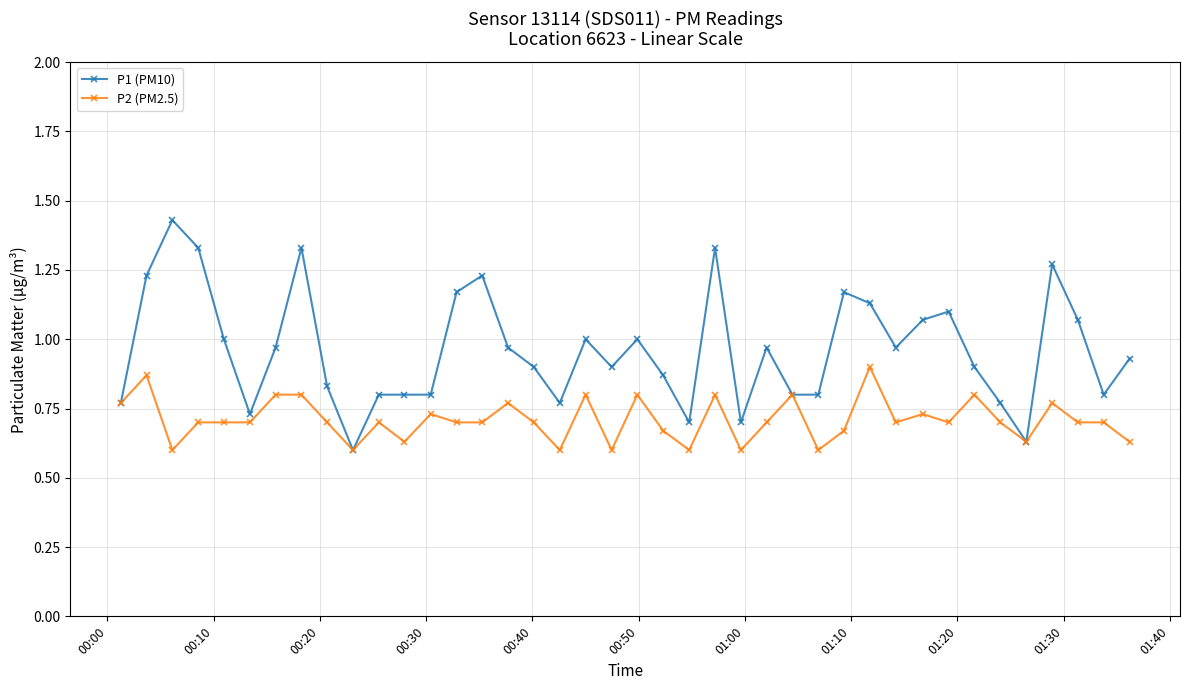

Rank the series by their average value, from lowest to highest.

P2 (PM2.5), P1 (PM10)